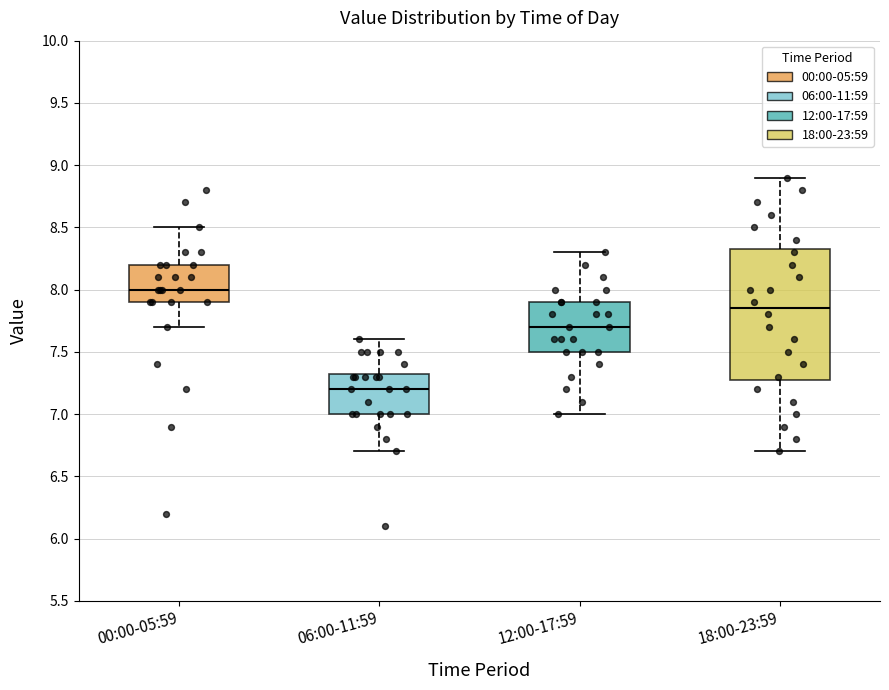

Reading left to right, read every box against the y-axis: the position of its median line, the range the box covers, and the ends of its whiskers. The values are not printed on the chart, so give them approximately, as read against the axis.

00:00-05:59: median 8.00, box 7.90 to 8.20, whiskers 7.70 to 8.50
06:00-11:59: median 7.20, box 7.00 to 7.35, whiskers 6.70 to 7.60
12:00-17:59: median 7.70, box 7.50 to 7.90, whiskers 7.00 to 8.30
18:00-23:59: median 7.85, box 7.30 to 8.35, whiskers 6.70 to 8.90